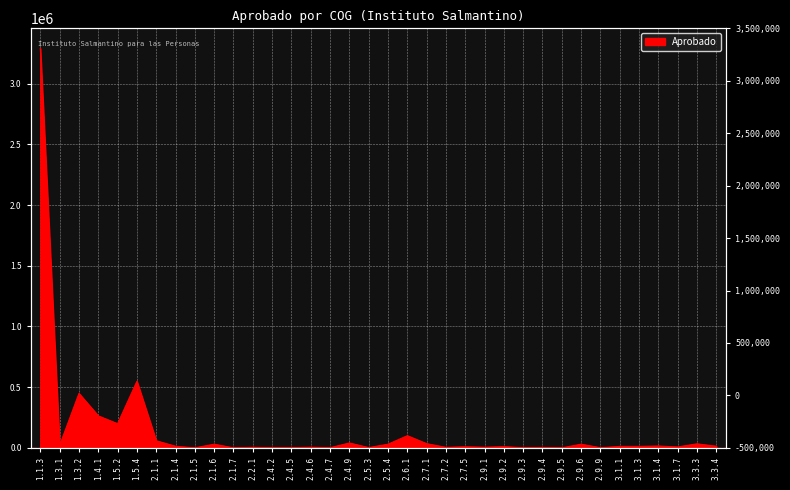

The chart shows a value of 263203.5 at 1.4.1. True or false?

True